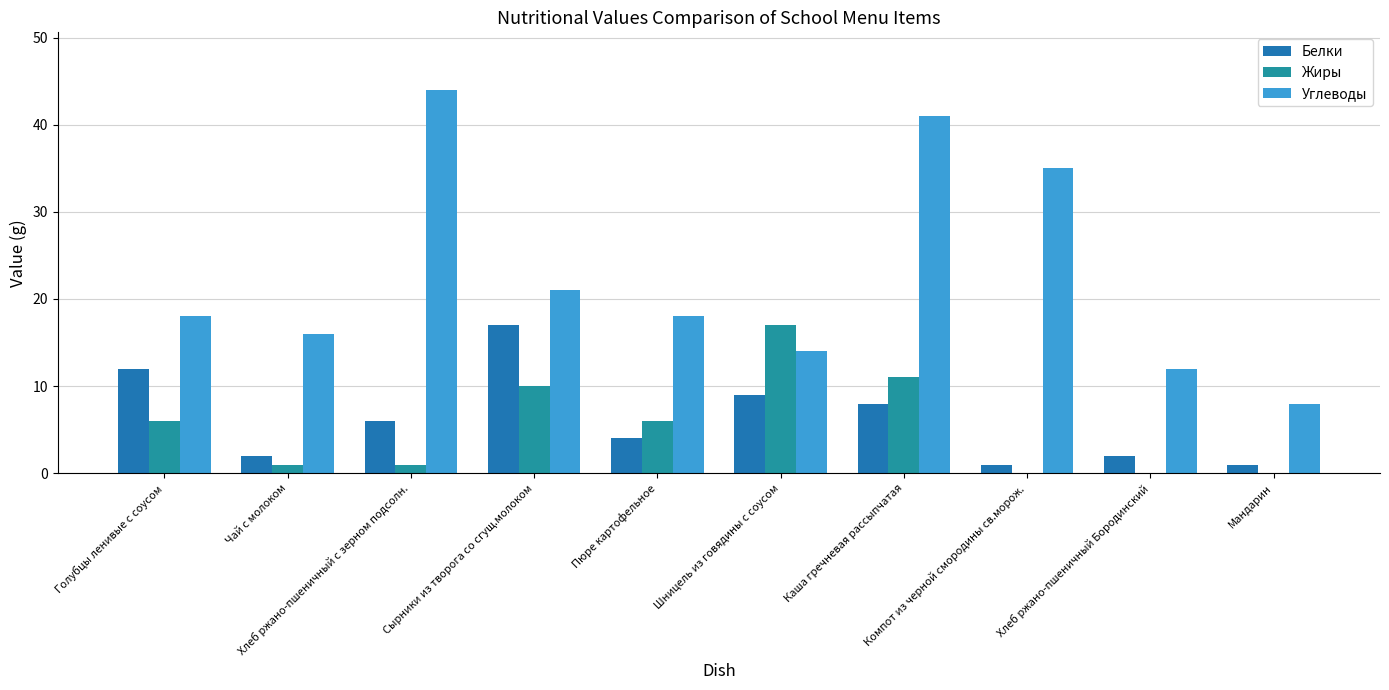

At which category is the sum across all series the highest?

Каша гречневая рассыпчатая